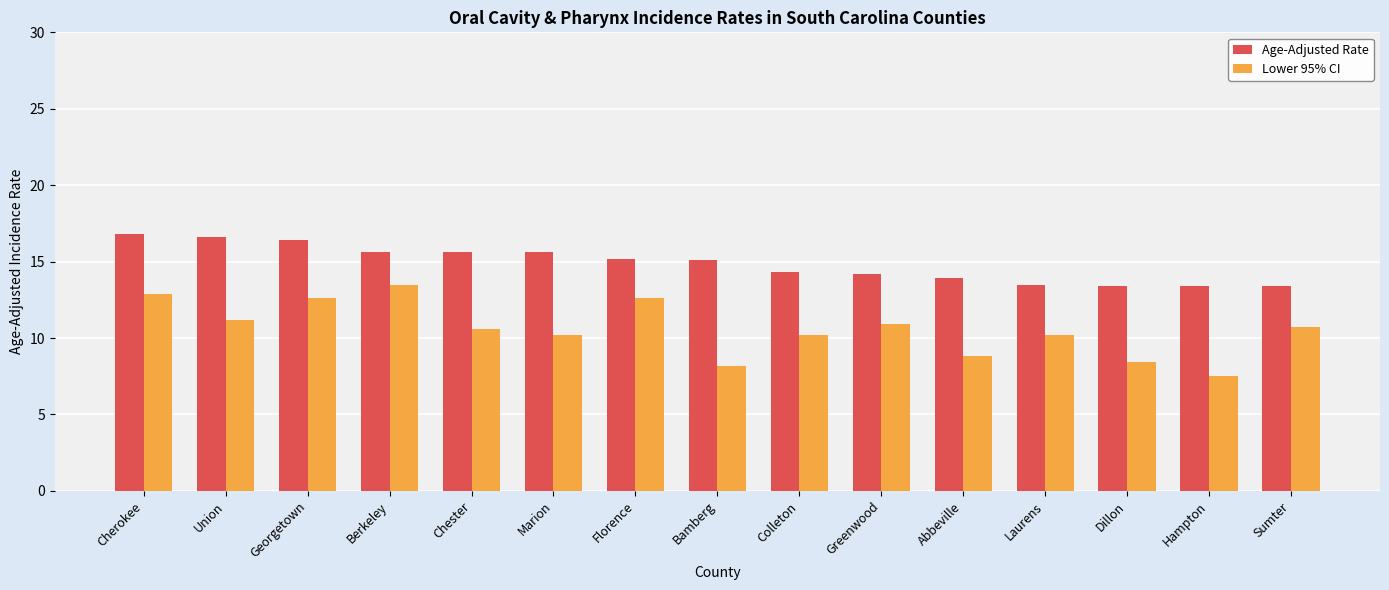

What is the difference between the highest and lowest values at Sumter?

2.7